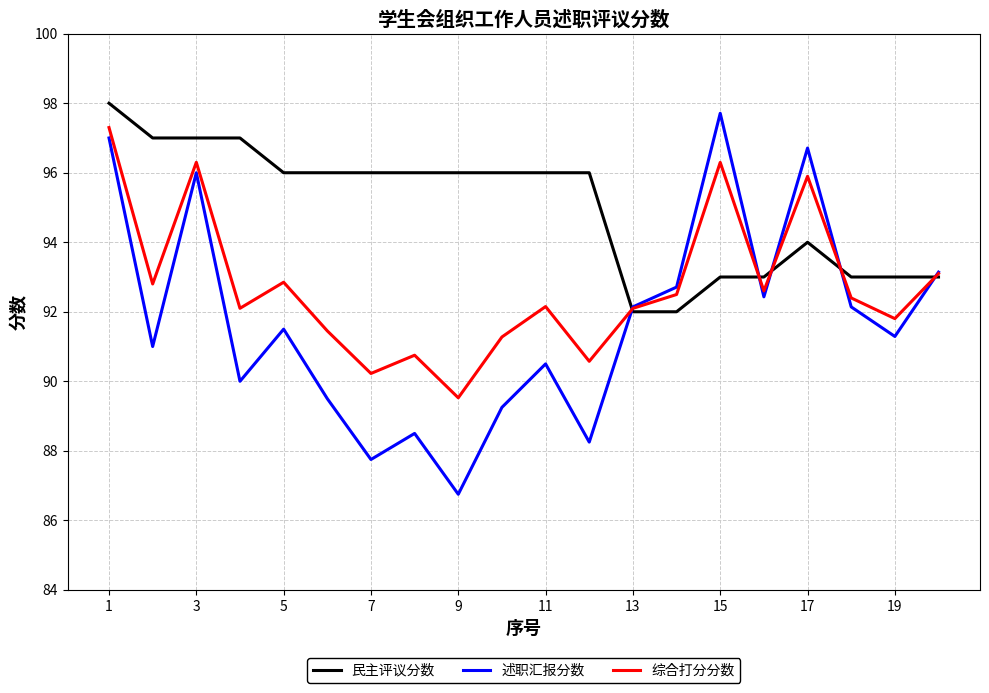

Which series has the largest range (max minus min)?

述职汇报分数